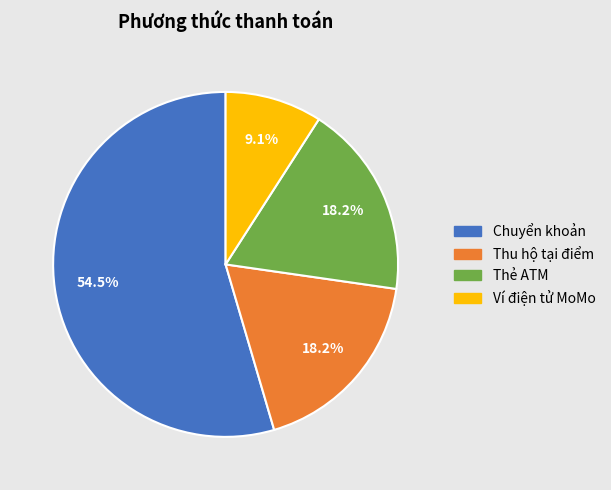

Between Ví điện tử MoMo and Thu hộ tại điểm, which is larger?

Thu hộ tại điểm